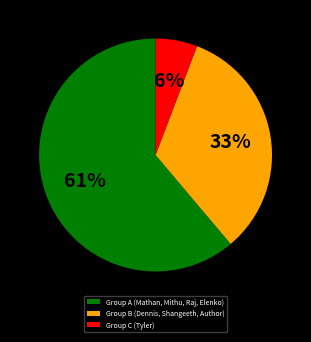

The Group C (Tyler) slice represents 6% of the pie. True or false?

True